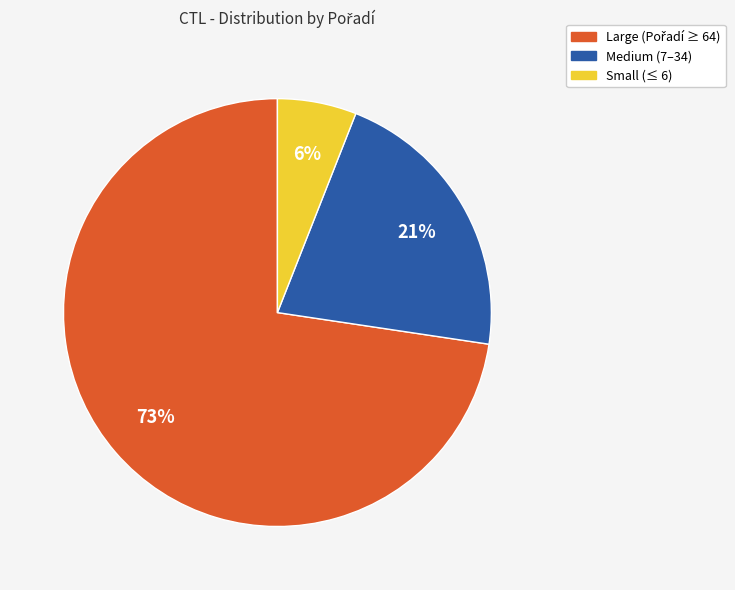

To the nearest percent, what is the difference between the largest and smallest slice percentages?

67%